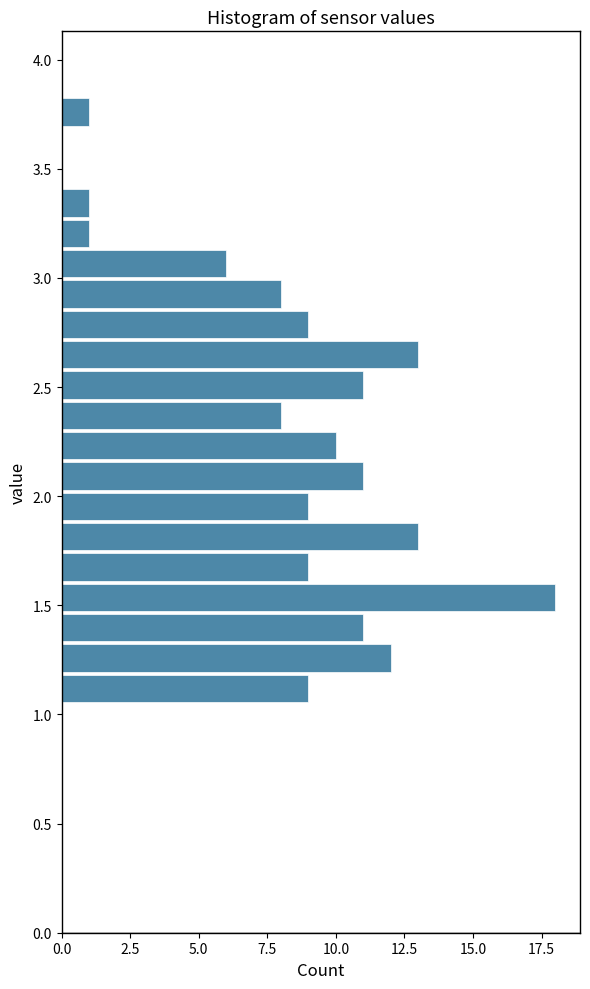

Around what value on the y-axis is the longest bar? Give the approximate position of its centre, as read against the axis.

1.55